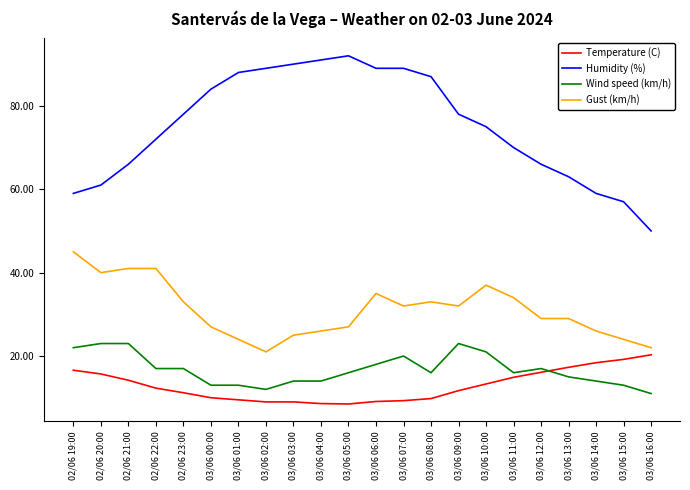

True or false: Humidity (%) has a value of 129.4 at 03/06 10:00.

False